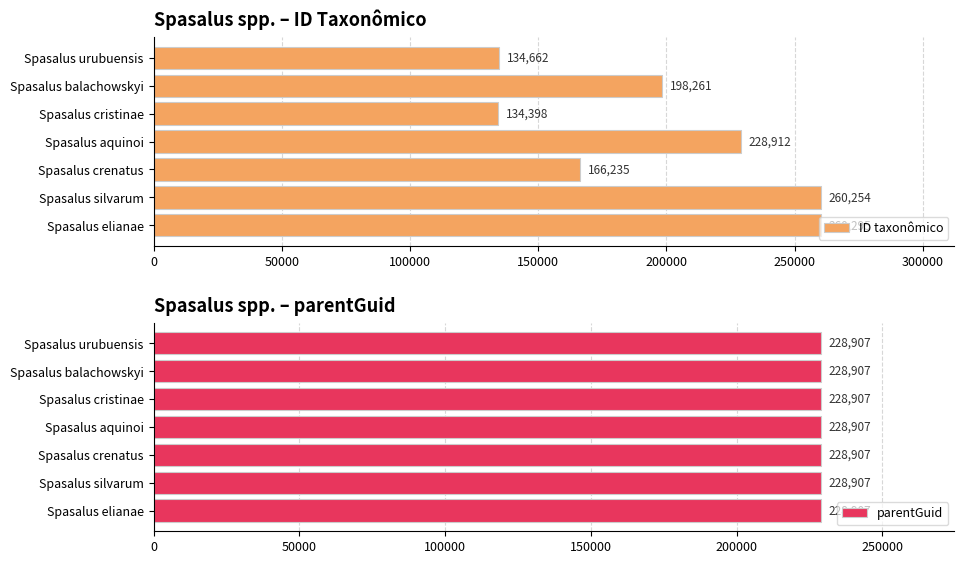

What is the greatest value displayed?

260295.0